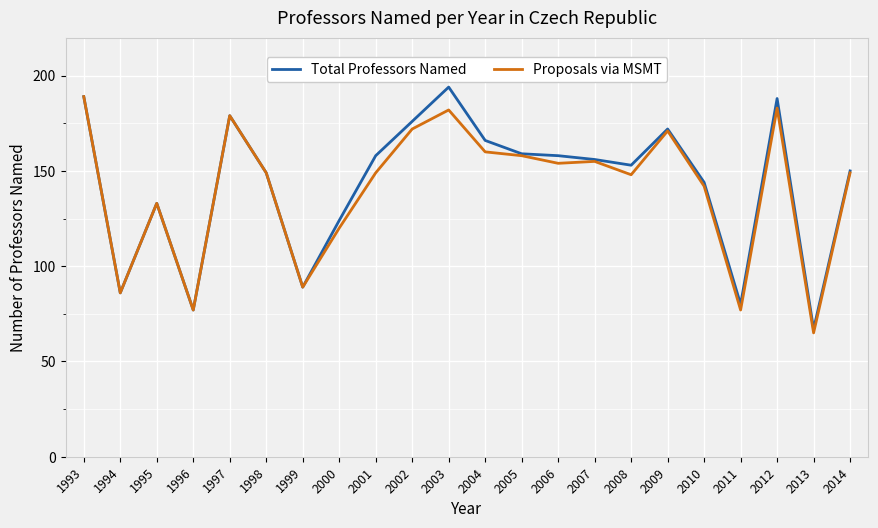

What is the average value of the Proposals via MSMT series?

140